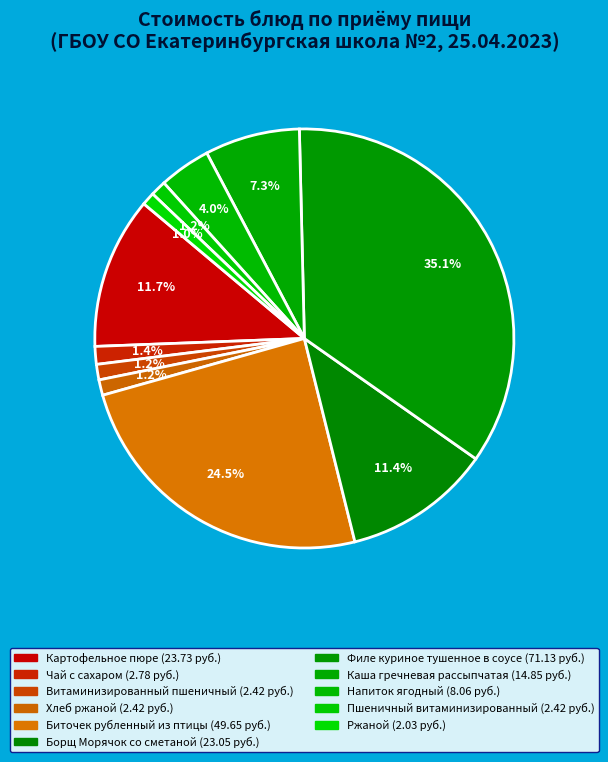

What percentage is the Биточек рубленный из птицы slice, to the nearest percent?

25%